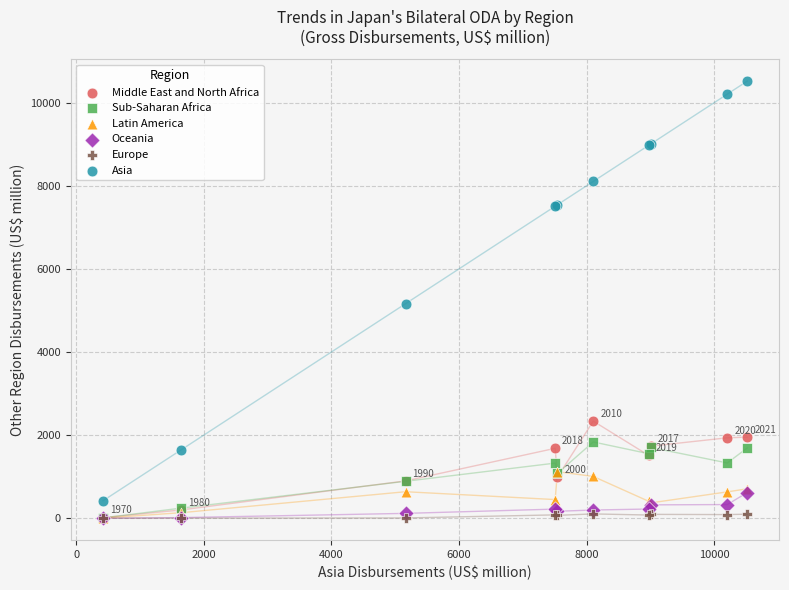

In the Asia series, what Y value is closest to 5469?

5163.1